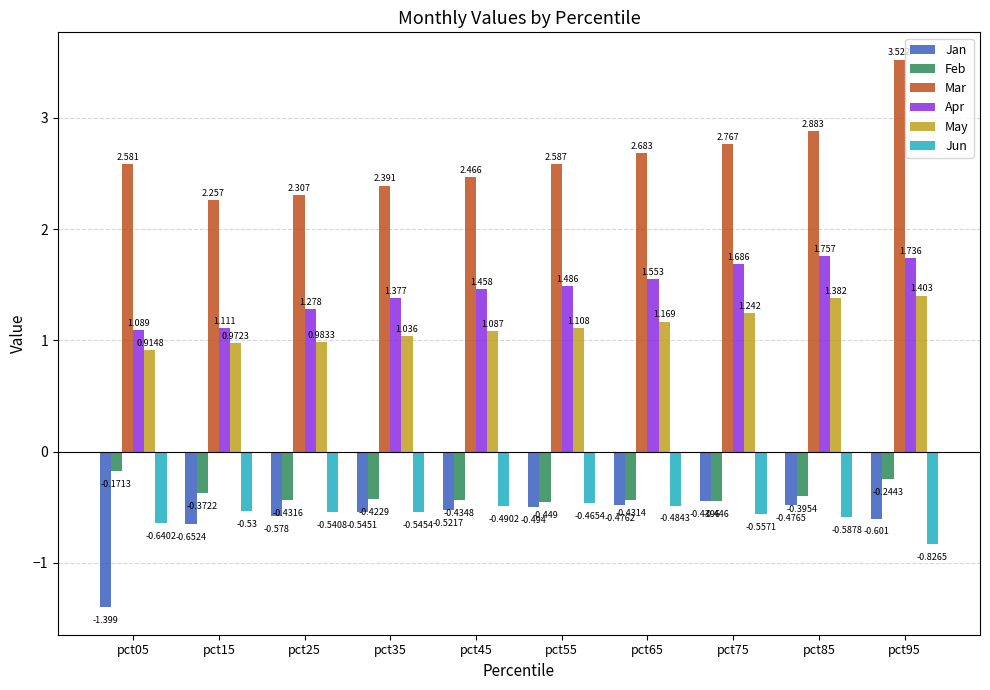

Which series has the largest range (max minus min)?

Mar